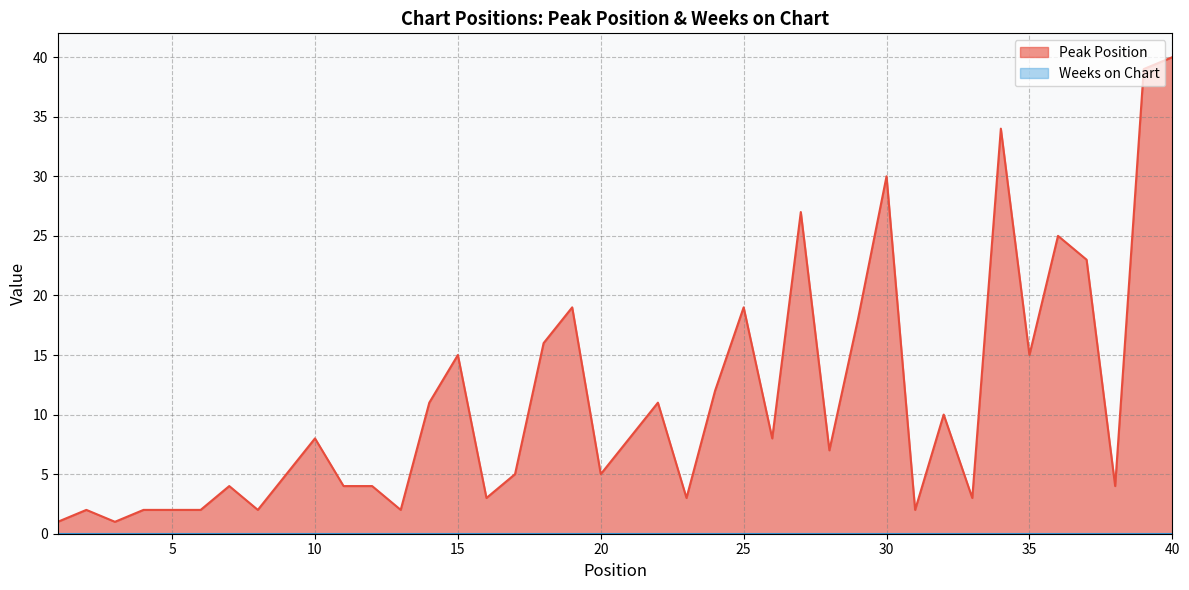

What is the value of the 9th point from the left?

5